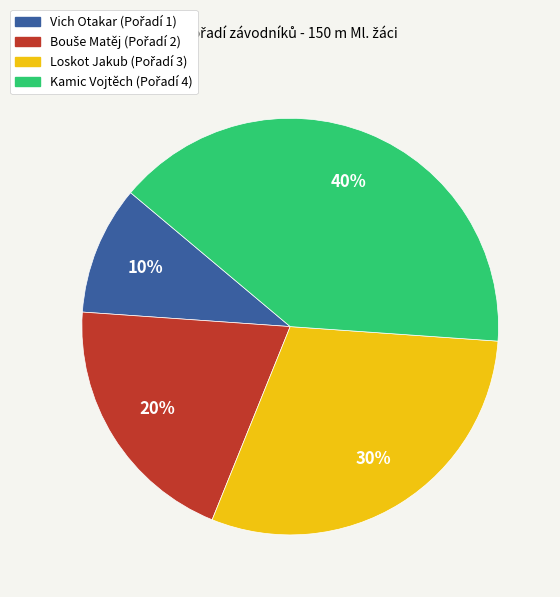

Which slice is the largest?

Kamic Vojtěch